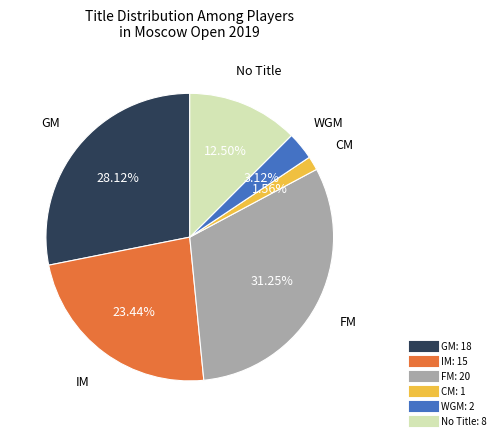

Is there any slice that represents more than half of the pie?

No